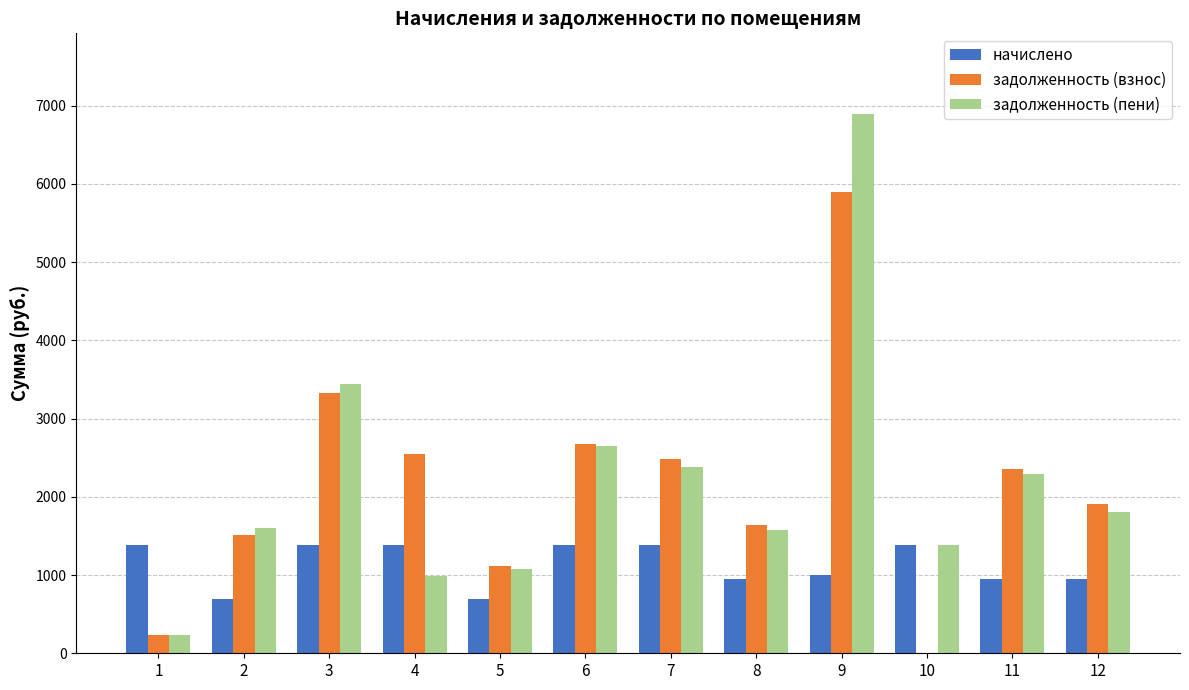

The value of начислено at 2 is 690.1. True or false?

True